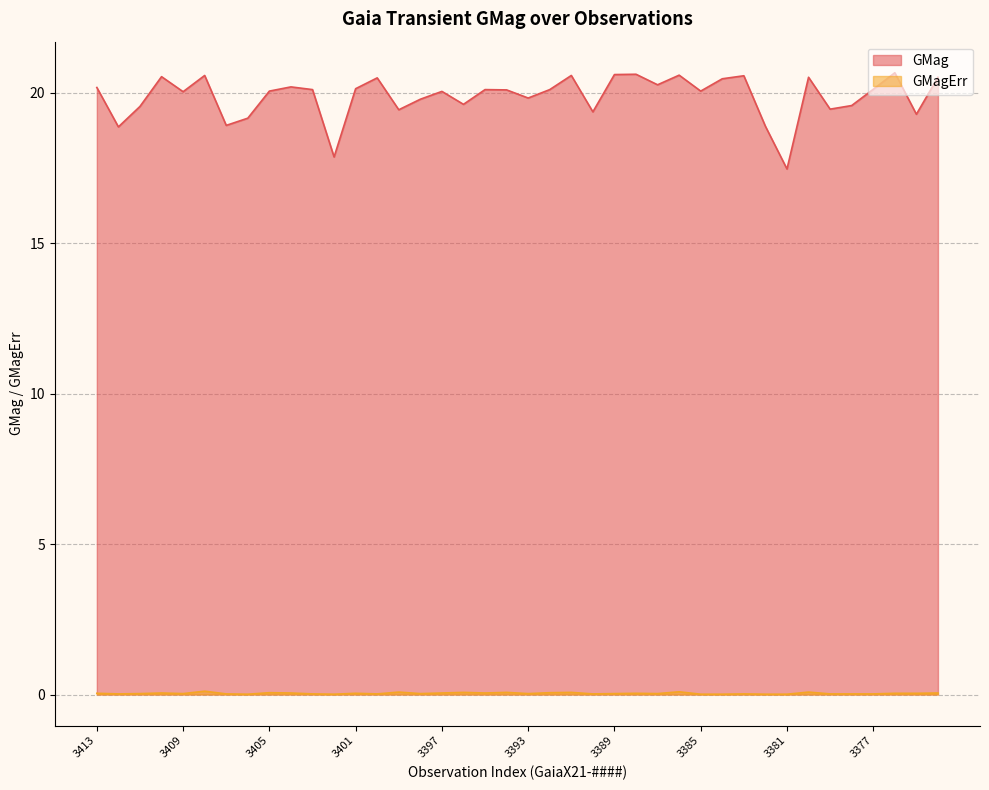

Which series changed the most between 3397 and 3386?

GMag